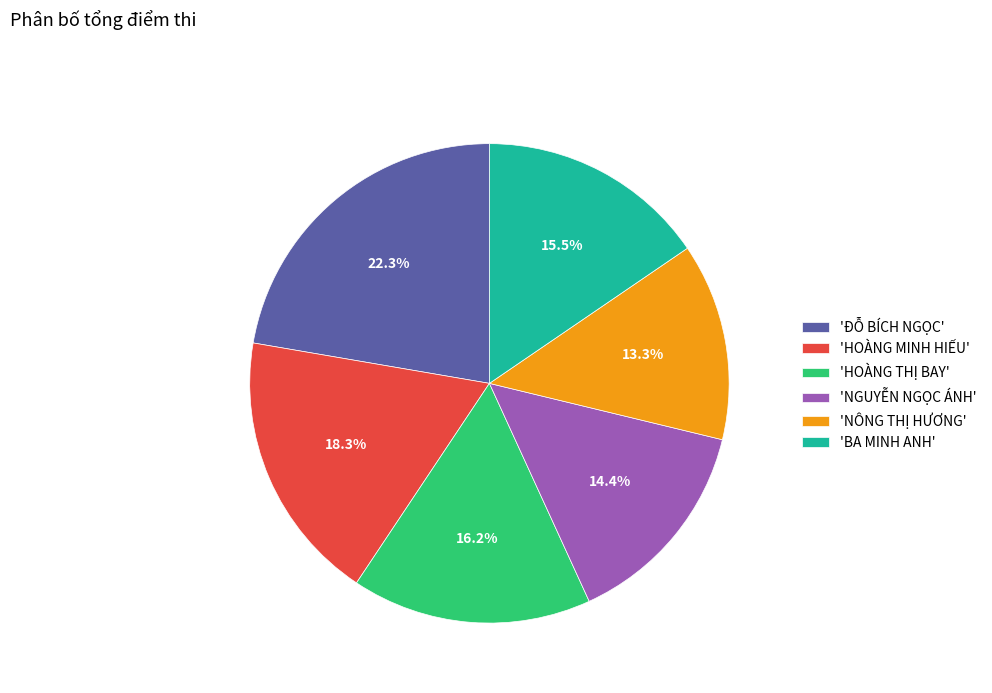

Rank the categories by value from highest to lowest.

'ĐỖ BÍCH NGỌC', 'HOÀNG MINH HIẾU', 'HOÀNG THỊ BAY', 'BA MINH ANH', 'NGUYỄN NGỌC ÁNH', 'NÔNG THỊ HƯƠNG'